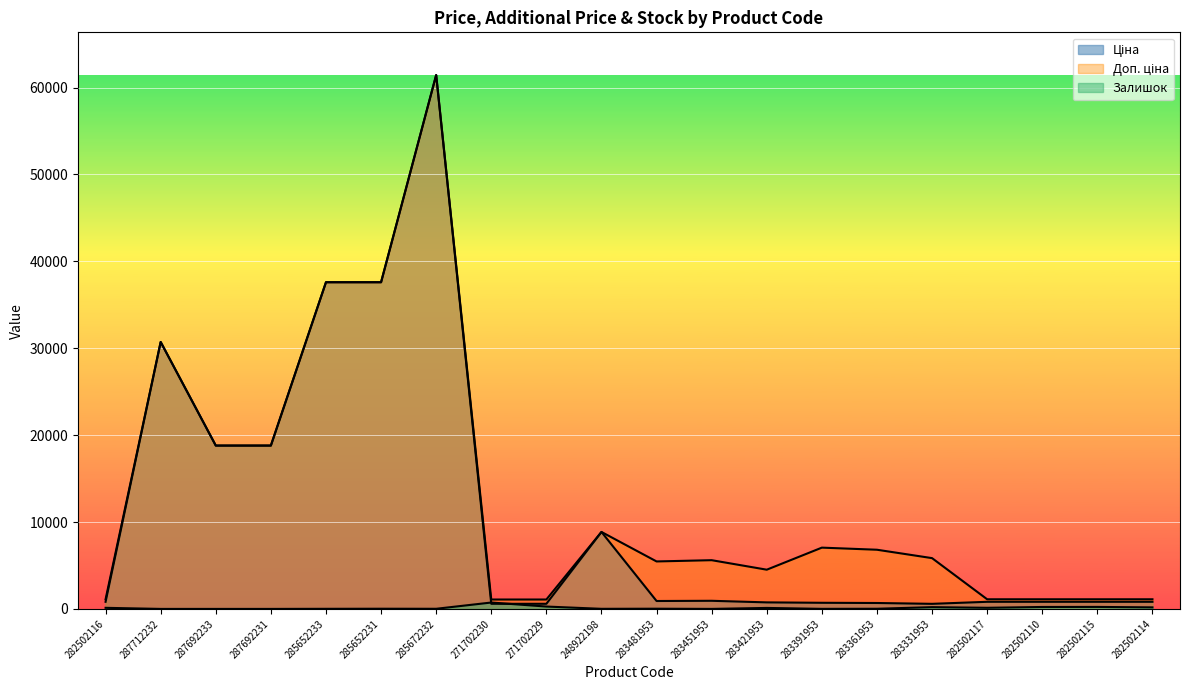

Rank the series at 271702229 from highest to lowest value.

Доп. ціна, Ціна, Залишок